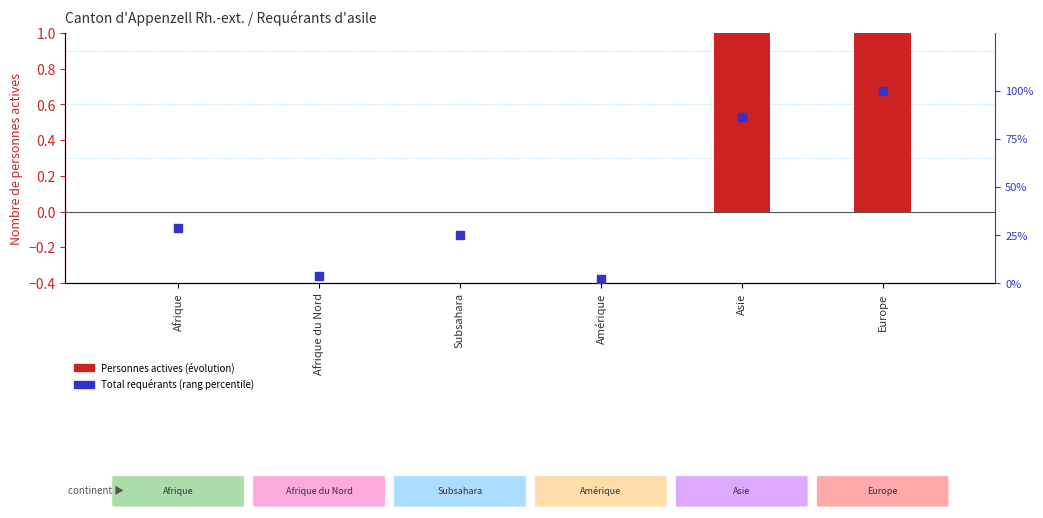

Is the value of Total requérants (rang percentile) at Europe greater than the value of Personnes actives (évolution) at Amérique?

Yes